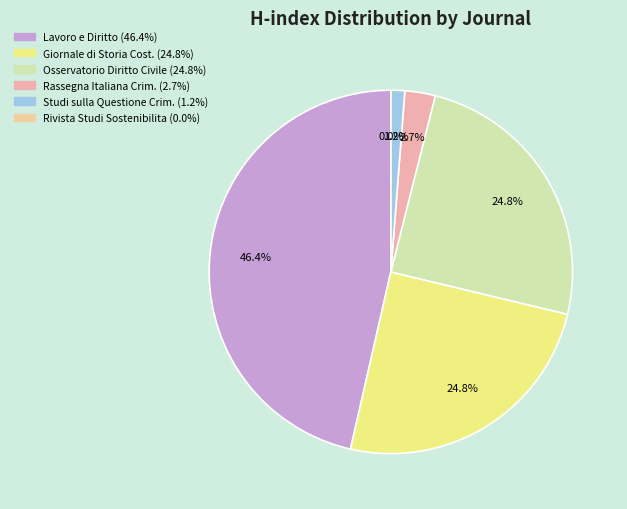

Does Rassegna Italiana di Criminologia (H=11) account for over 50% of the chart?

No